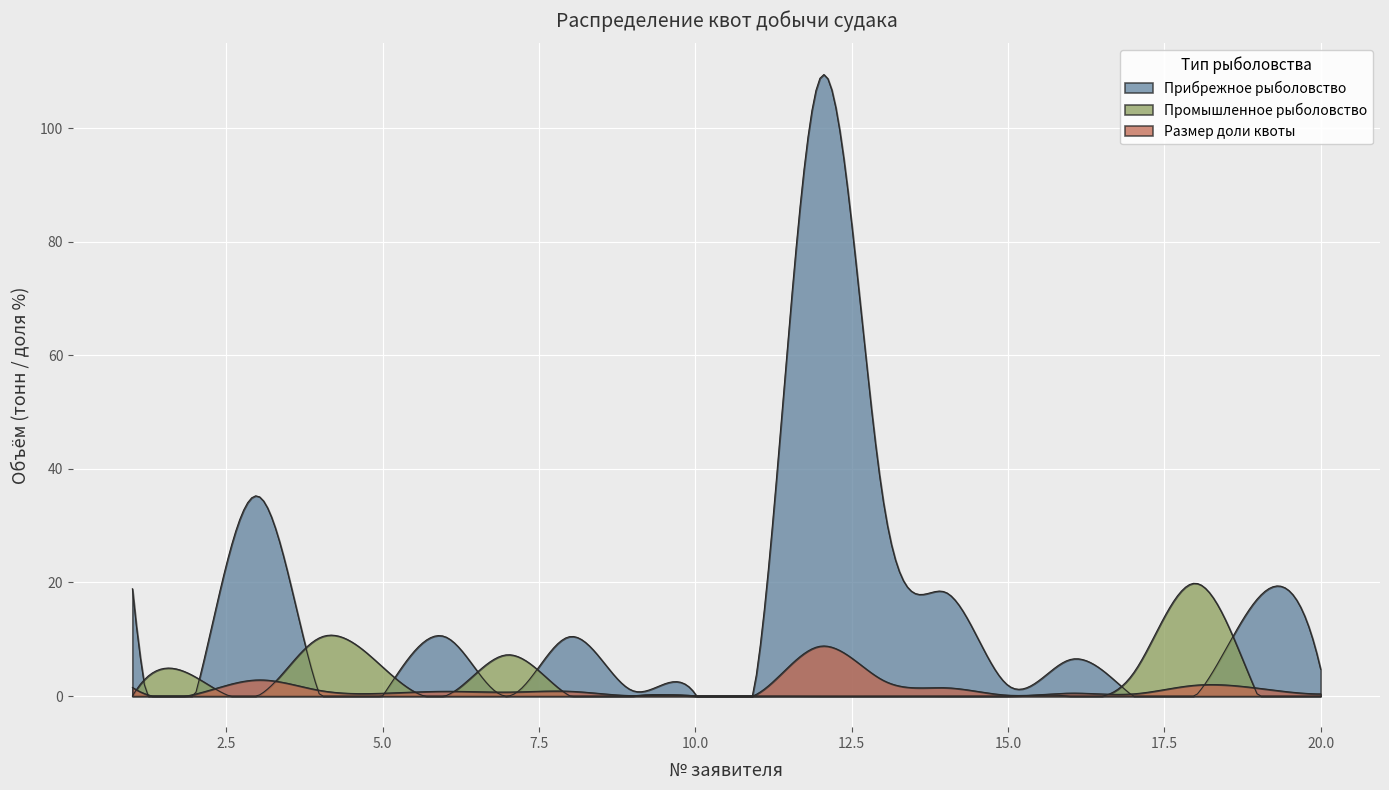

Which category has the lowest value in the Промышленное рыболовство series?

1